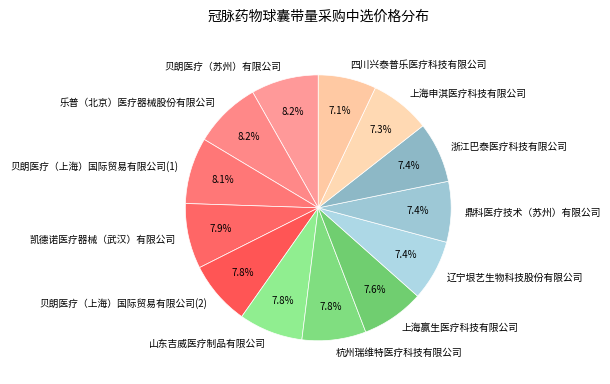

Is 杭州瑞维特医疗科技有限公司 the majority of the pie?

No